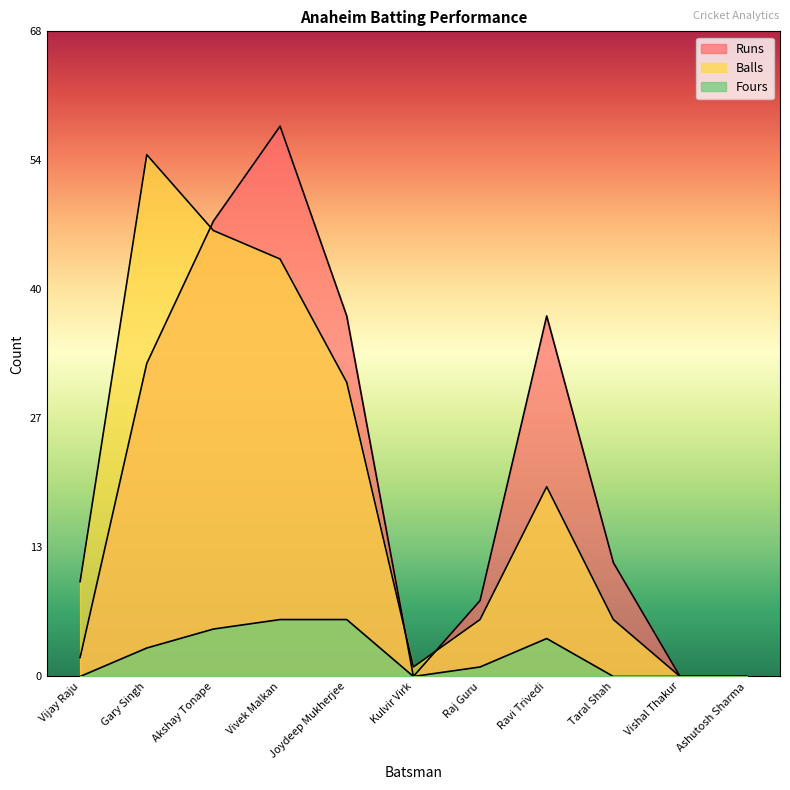

True or false: Fours and Runs cross at least once.

False